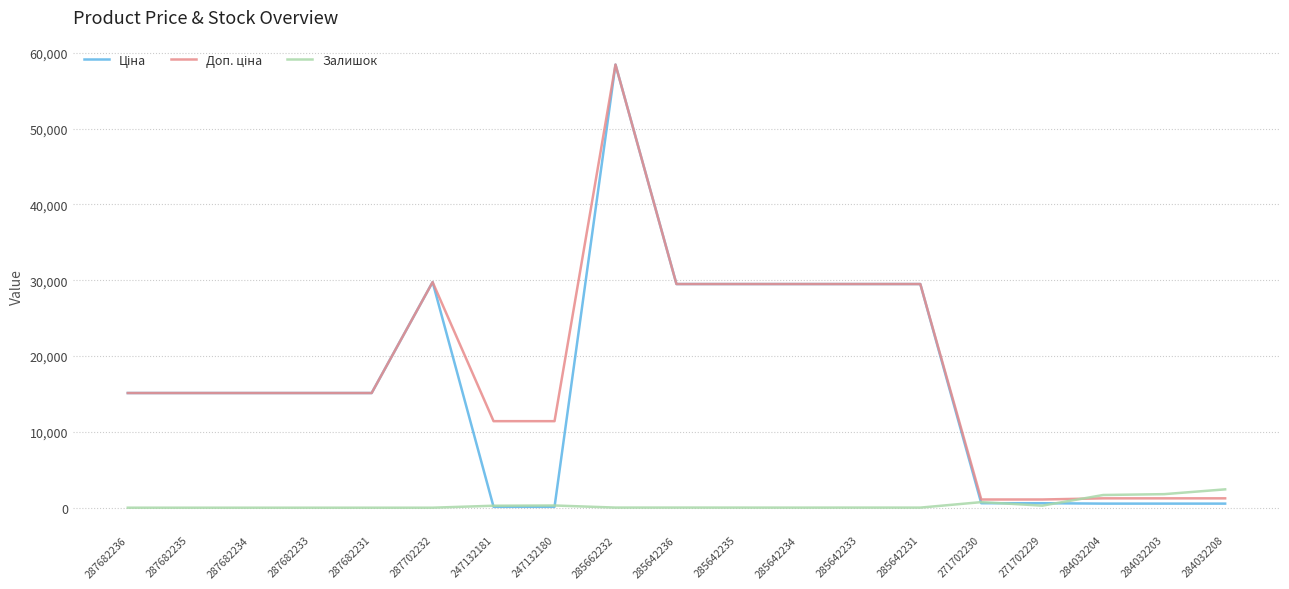

The Залишок series shows 0.0 at 287682236. True or false?

True